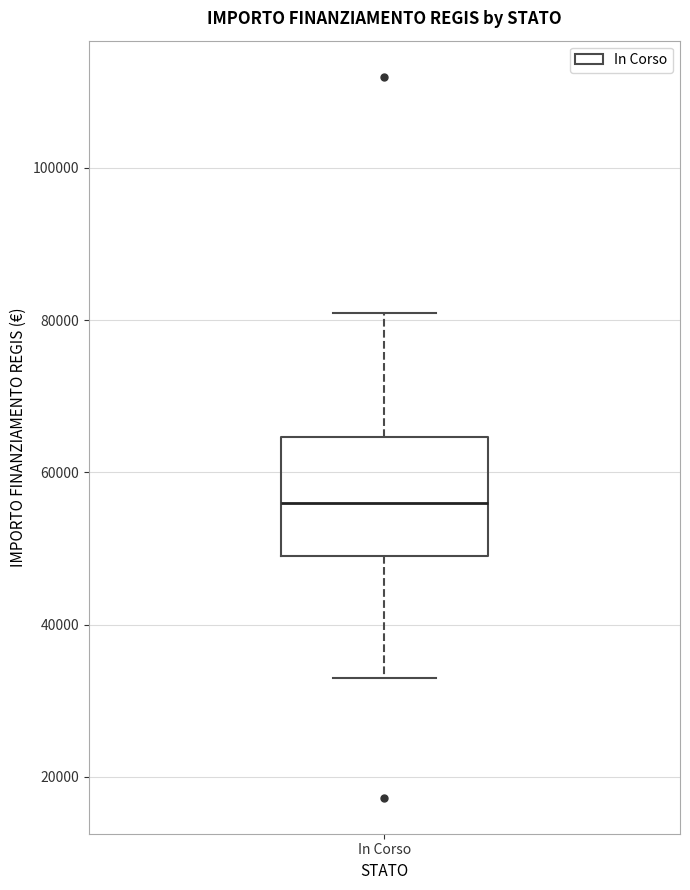

Read this box plot against the y-axis: the position of the median line, the range covered by the box, and the ends of both whiskers. The values are not printed on the chart, so give them approximately, as read against the axis.

median 56000, box 50000 to 64000, whiskers 32000 to 80000